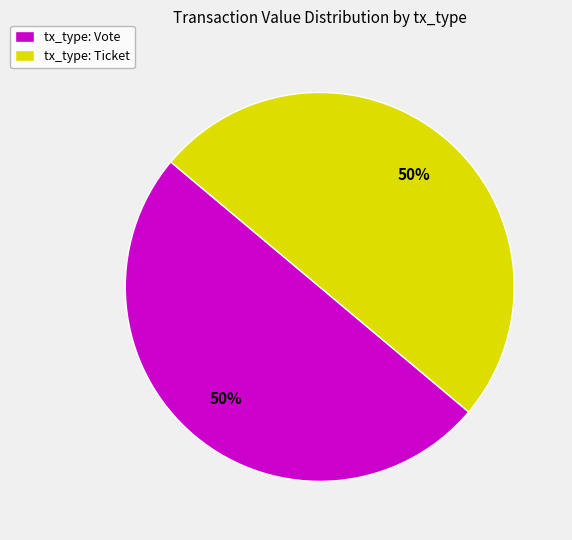

Count the number of slices in the pie.

2